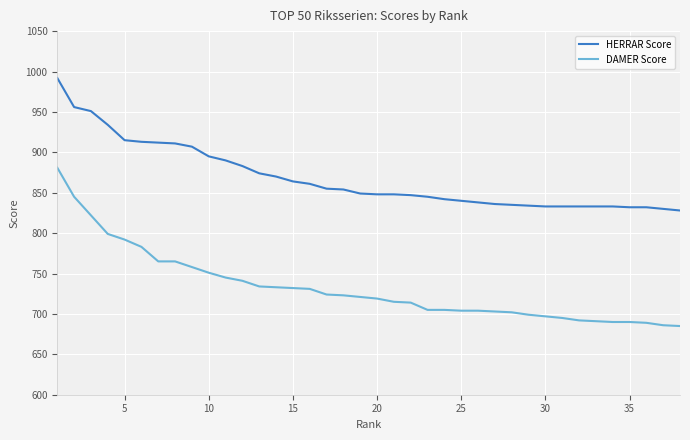

Which series has the widest spread of values?

DAMER Score